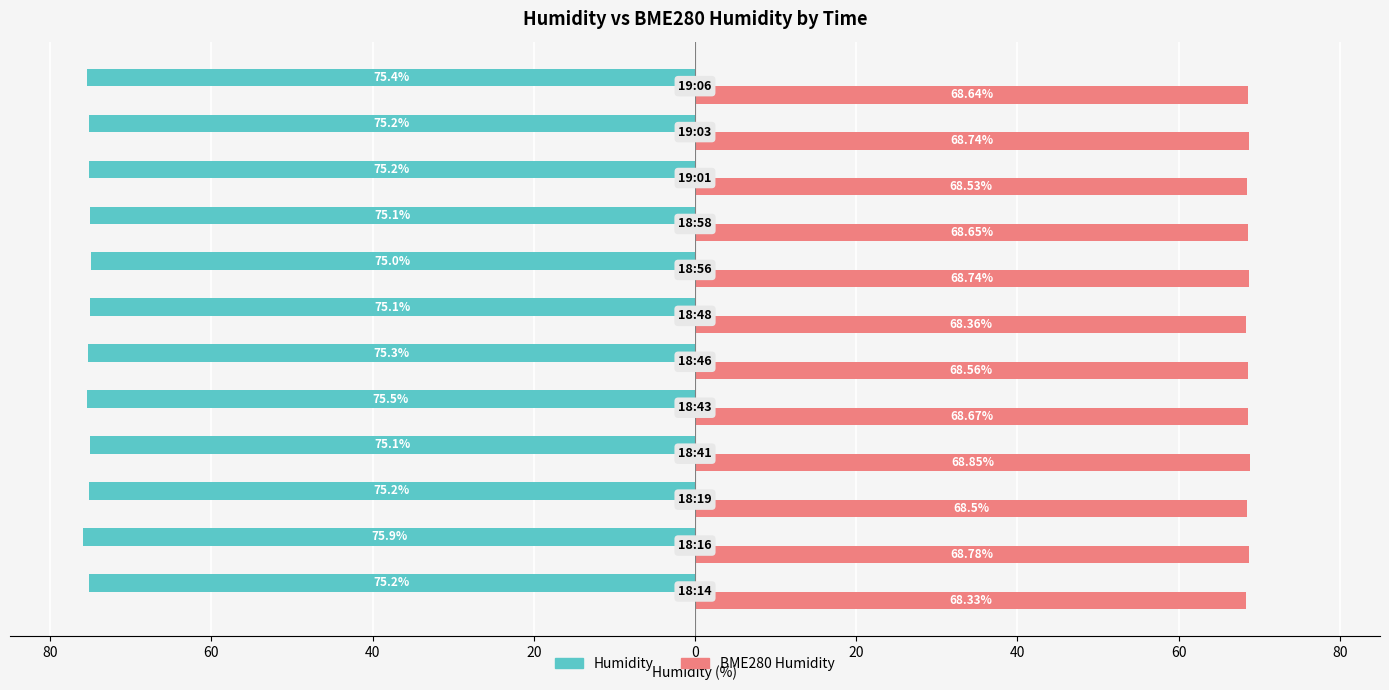

What are all the series names shown in the legend?

Humidity, BME280 Humidity